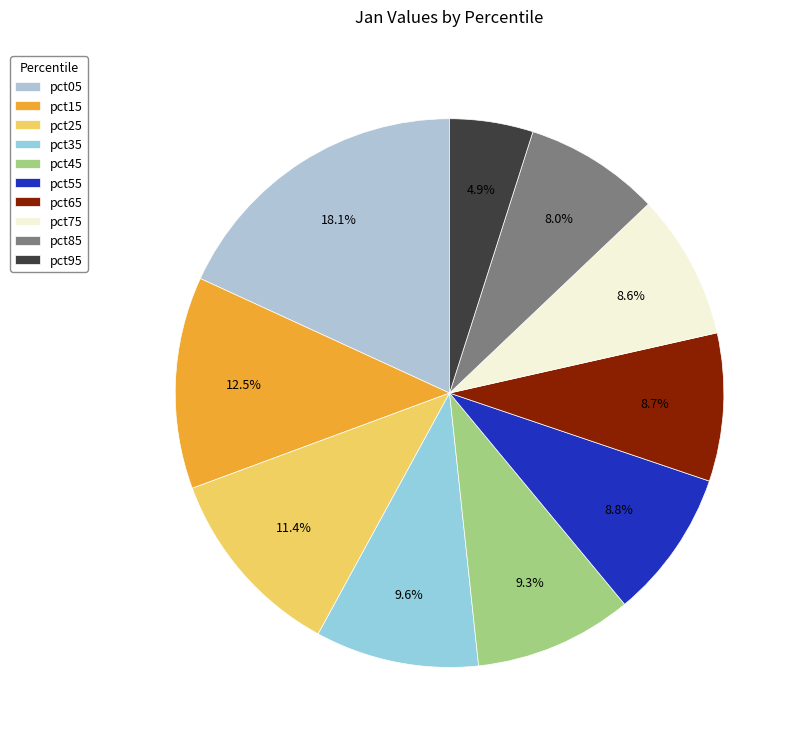

To the nearest percent, what is the difference between the pct05 and pct15 slice percentages?

6%